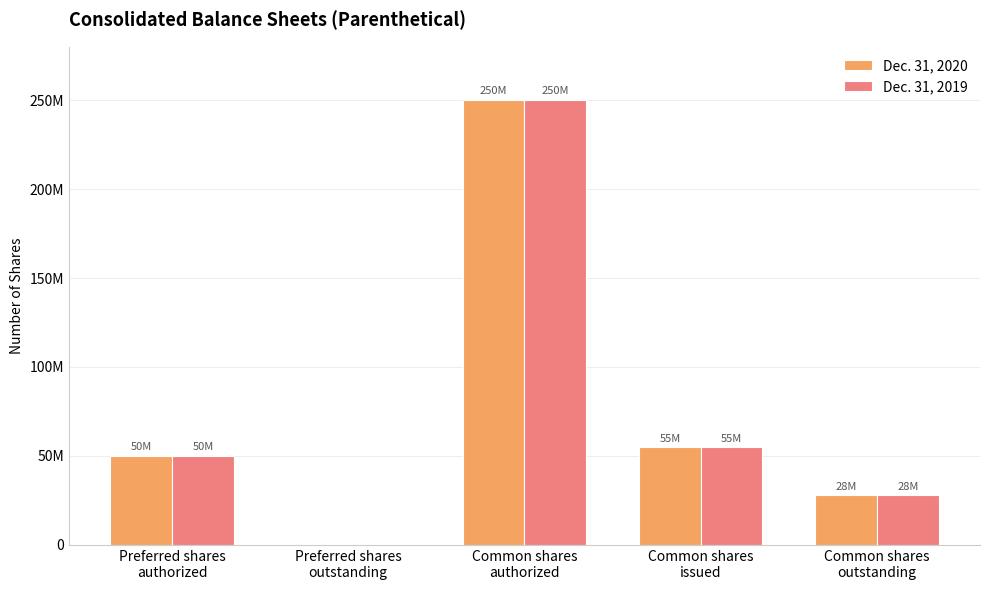

What is the label of the 2nd bar from the left?

Preferred shares
outstanding